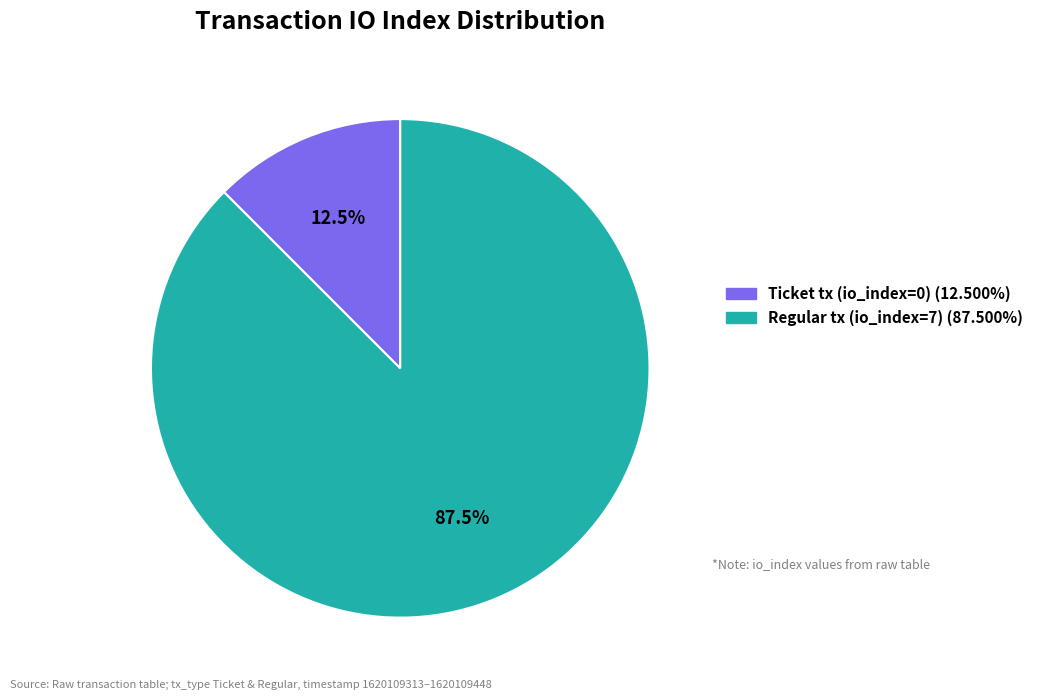

Is there any slice that represents more than half of the pie?

Yes